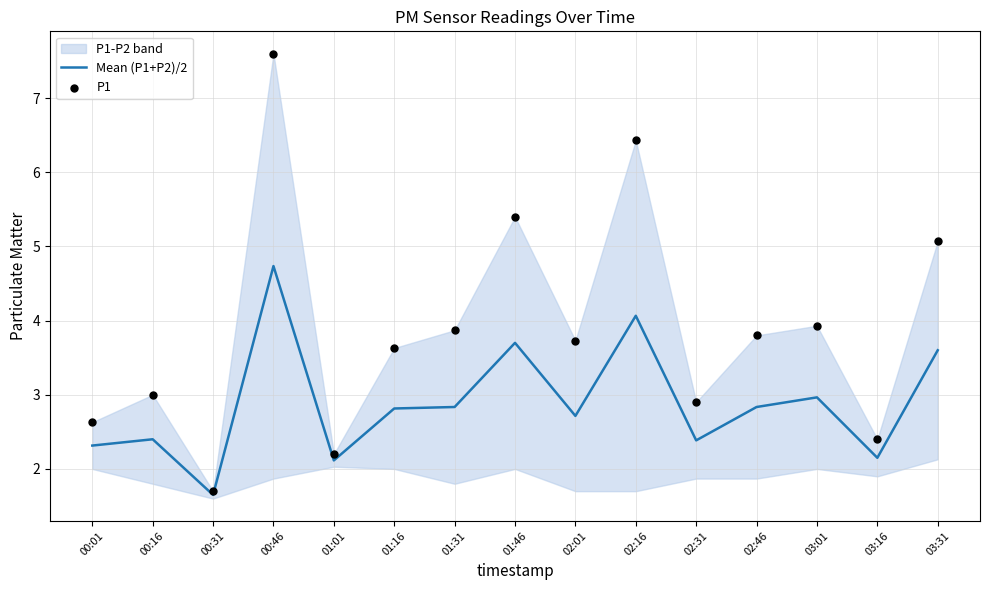

Is the value of Mean (P1+P2)/2 at 03:01 greater than the value of P1 at 03:01?

No